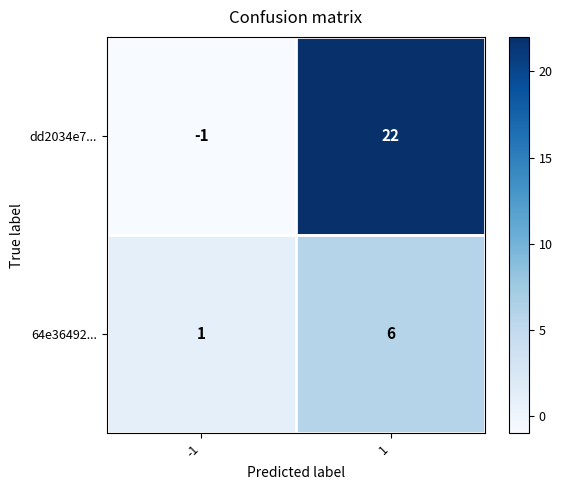

Which category has the highest value across all series?

1